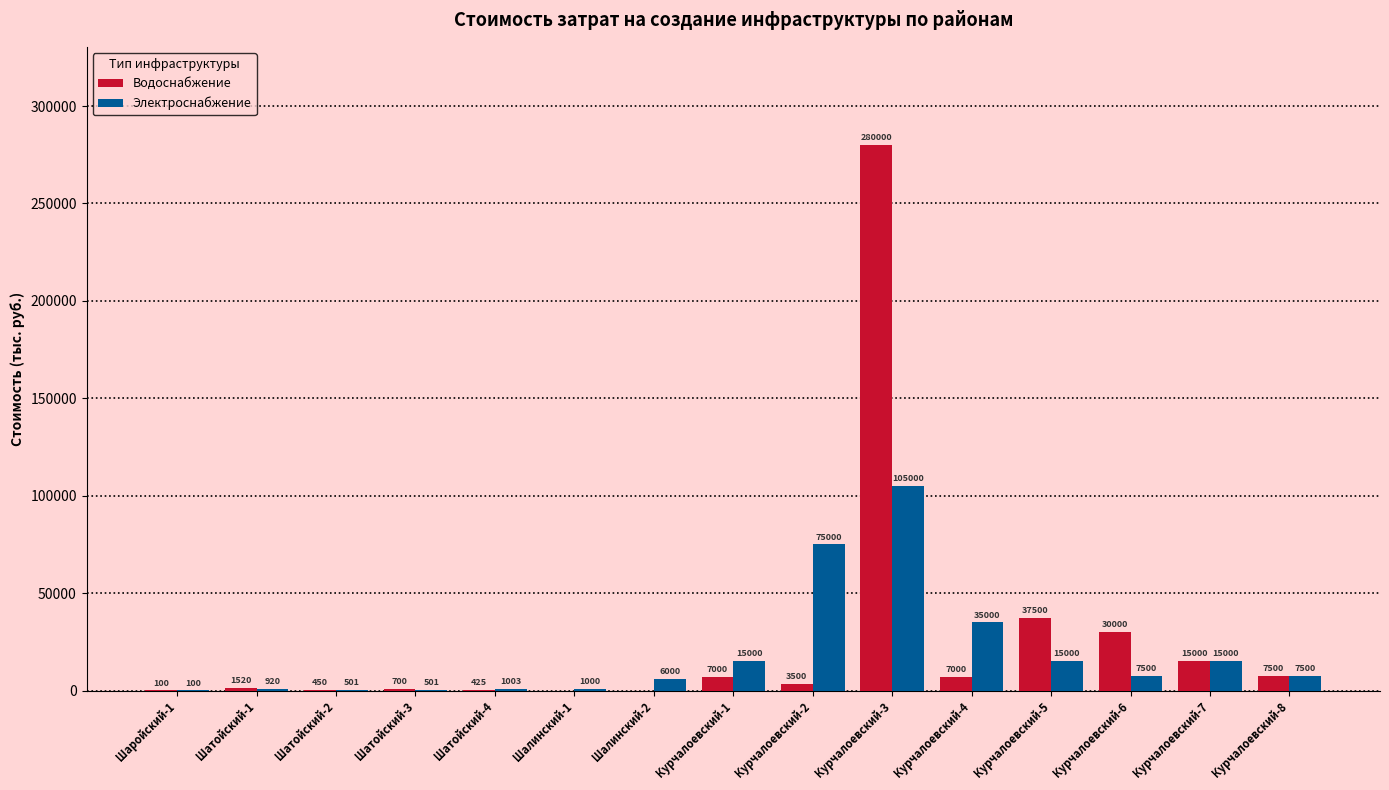

The Водоснабжение series shows 280000 at Курчалоевский-3. True or false?

True